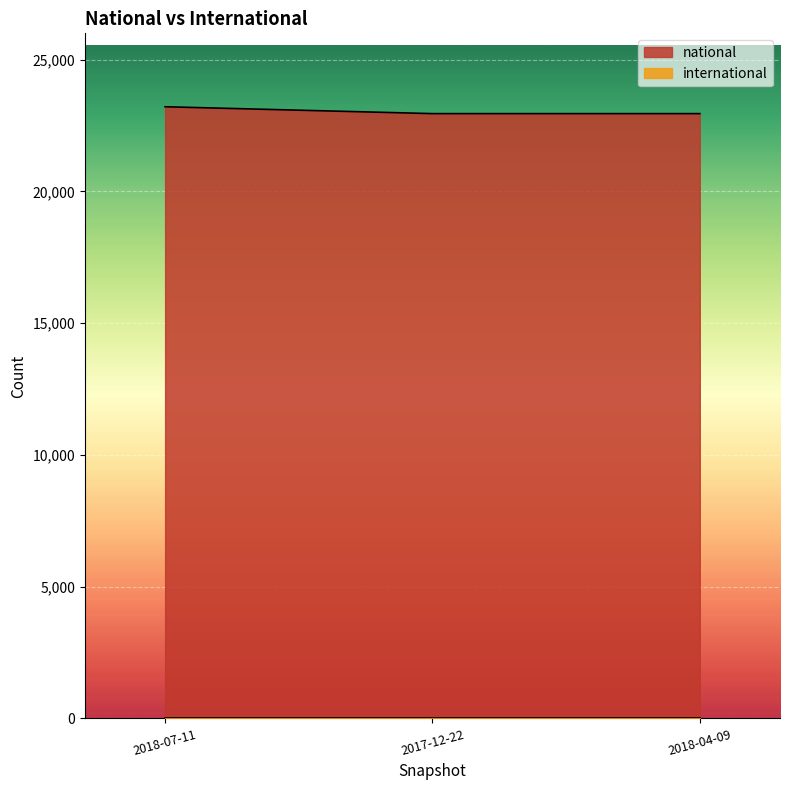

Reading left to right, transcribe all the data shown in this chart.

23214	22953	22953